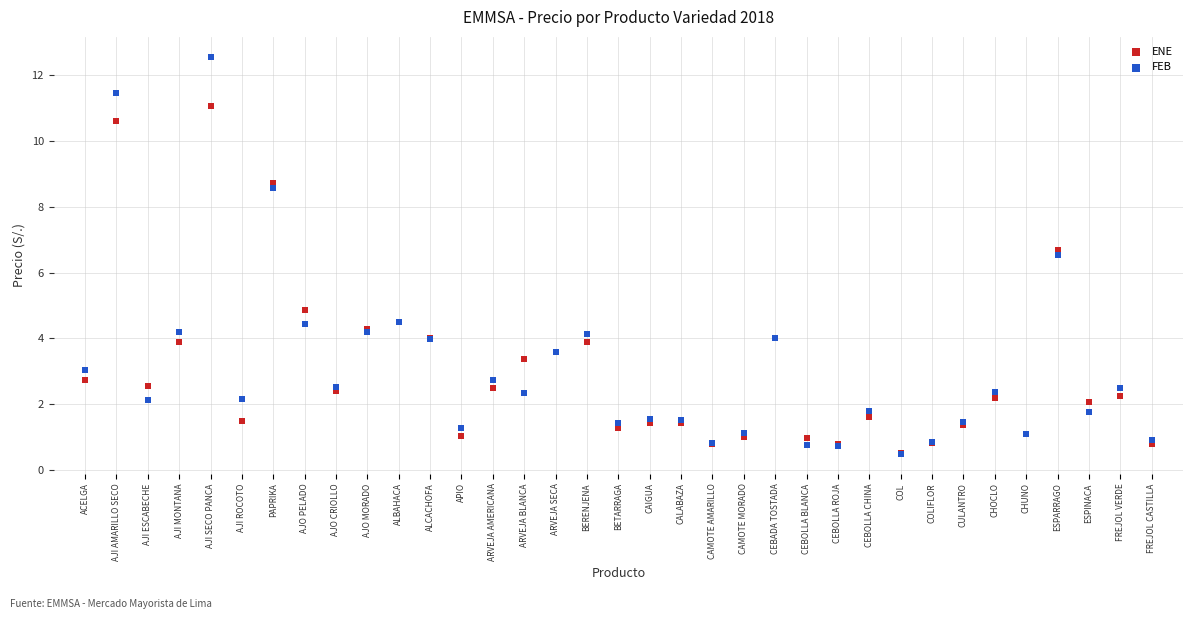

In the FEB series, what Y value is closest to 6?

6.5